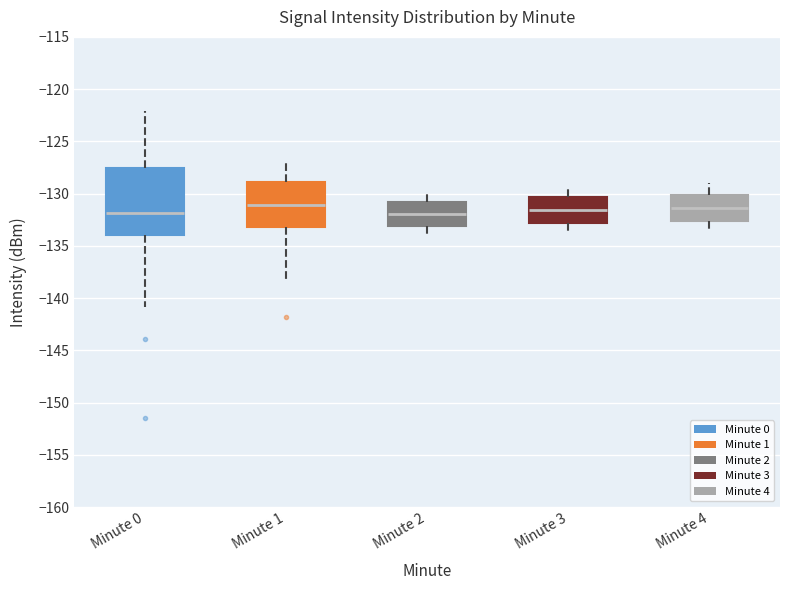

Reading left to right, read every box against the y-axis: the position of its median line, the range the box covers, and the ends of its whiskers. The values are not printed on the chart, so give them approximately, as read against the axis.

Minute 0: median -132.0, box -134.0 to -127.5, whiskers -141.0 to -122.0
Minute 1: median -131.0, box -133.0 to -129.0, whiskers -138.0 to -127.0
Minute 2: median -132.0, box -133.0 to -131.0, whiskers -134.0 to -130.0
Minute 3: median -131.5, box -133.0 to -130.5, whiskers -134.0 to -129.0
Minute 4: median -131.5, box -132.5 to -130.0, whiskers -133.5 to -129.0